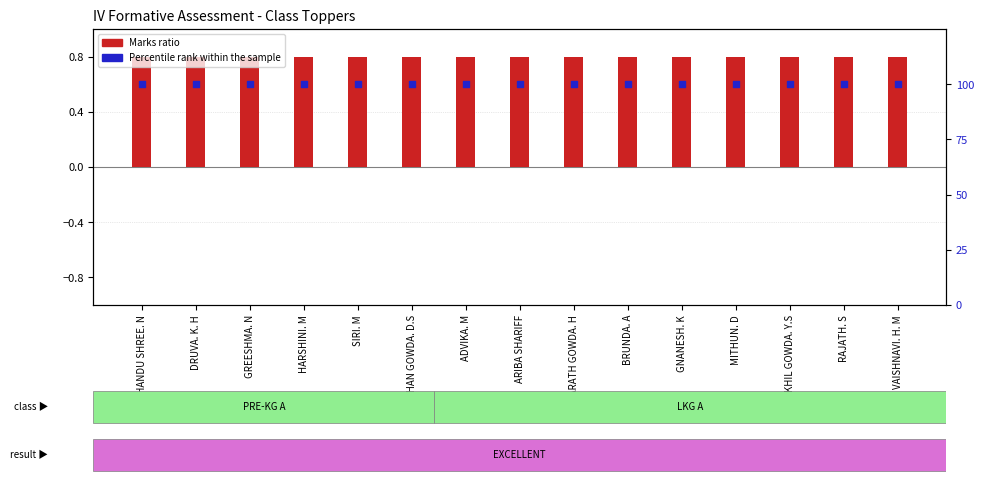

At which category is the sum across all series the highest?

CHANDU SHREE. N